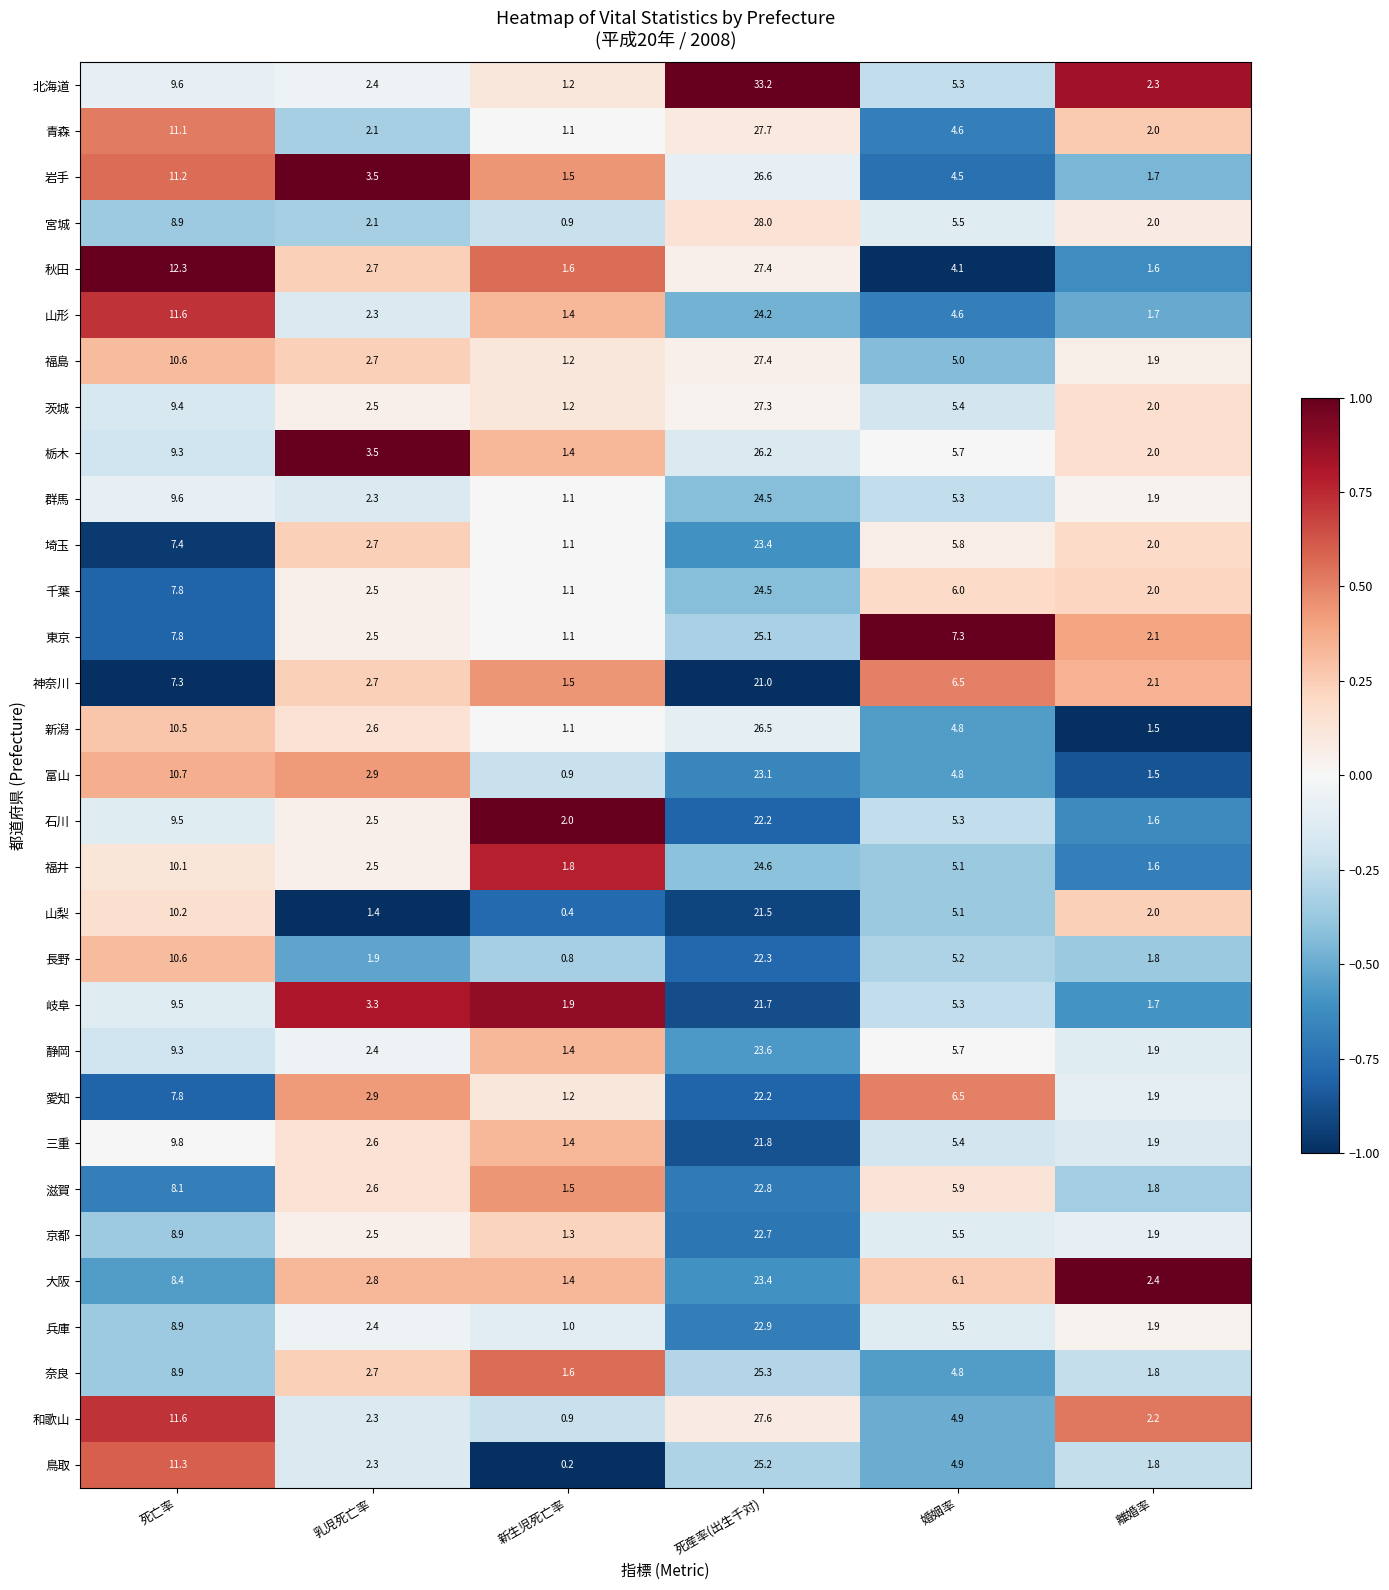

How many series are shown in this chart?

31